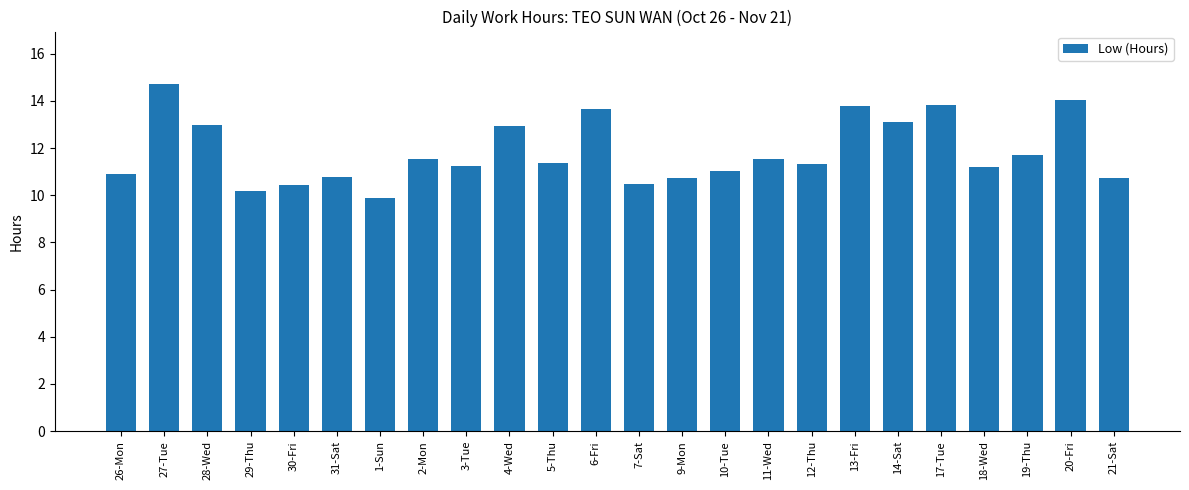

What is the approximate value at 5-Thu?

11.4